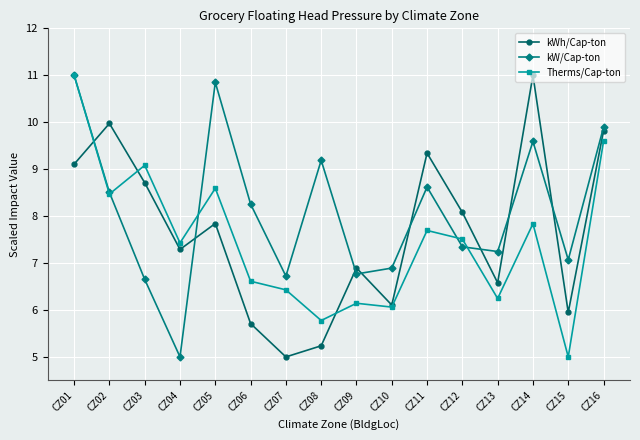

Reading right to left, list all the values displayed in this chart.

kWh/Cap-ton: 9.8	5.9	11.0	6.6	8.1	9.3	6.1	6.9	5.2	5.0	5.7	7.8	7.3	8.7	10.0	9.1
kW/Cap-ton: 9.9	7.1	9.6	7.2	7.3	8.6	6.9	6.8	9.2	6.7	8.3	10.8	5.0	6.7	8.5	11.0
Therms/Cap-ton: 9.6	5.0	7.8	6.2	7.5	7.7	6.1	6.1	5.8	6.4	6.6	8.6	7.4	9.1	8.5	11.0